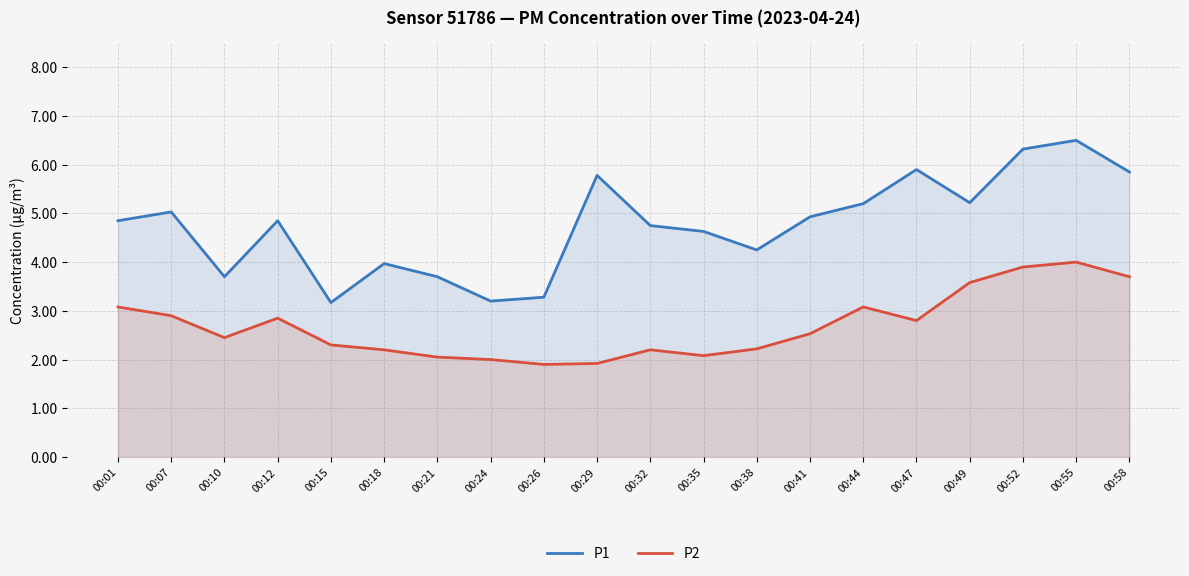

Rank the categories by P2 value from lowest to highest.

00:26, 00:29, 00:24, 00:21, 00:35, 00:18, 00:32, 00:38, 00:15, 00:10, 00:41, 00:47, 00:12, 00:07, 00:01, 00:44, 00:49, 00:58, 00:52, 00:55